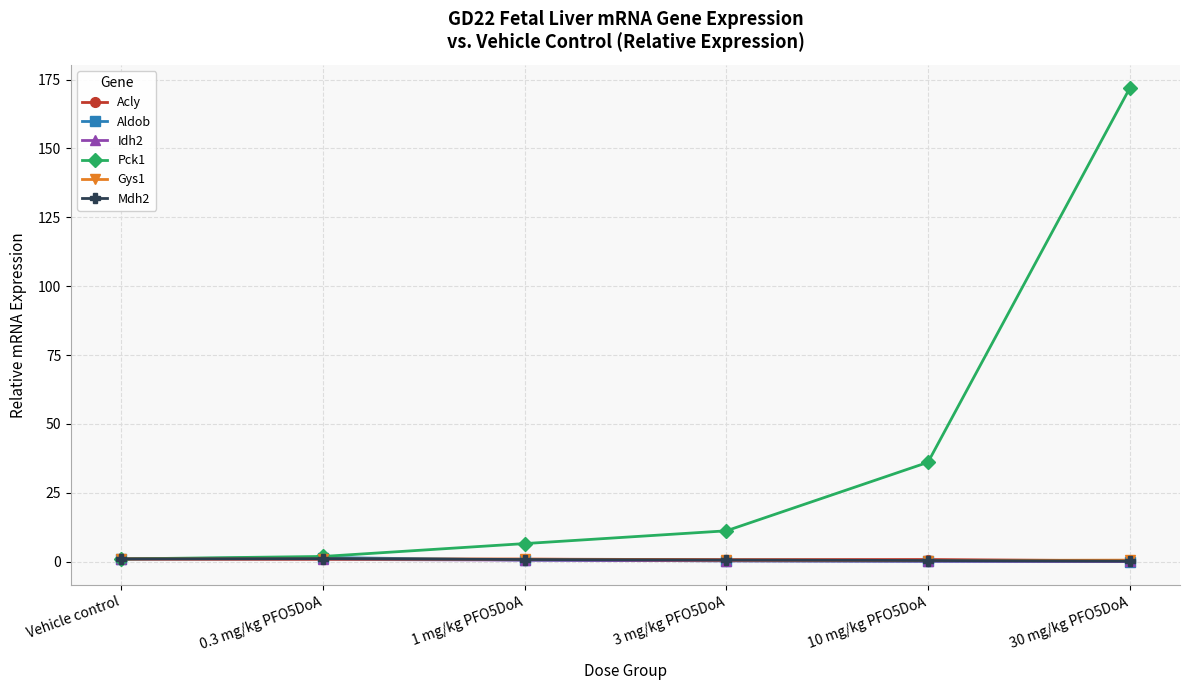

Is the value of Pck1 at 1 mg/kg PFO5DoA greater than the value of Acly at Vehicle control?

Yes